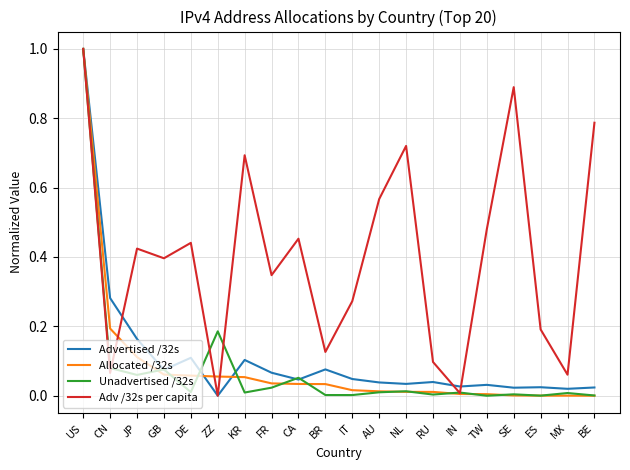

What position from the right is US?

20